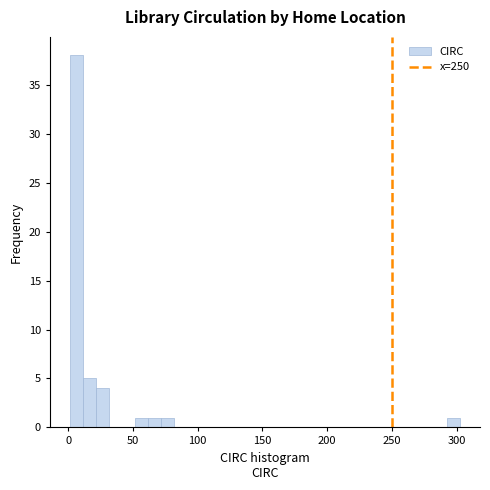

Around what value on the x-axis is the tallest bar? Give the approximate position of its centre, as read against the axis.

5